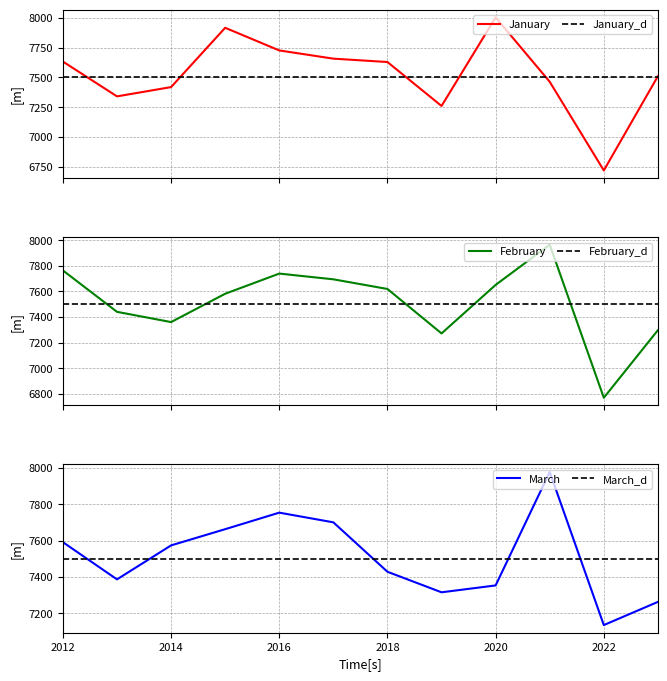

How many intersections are there between March and February?

6